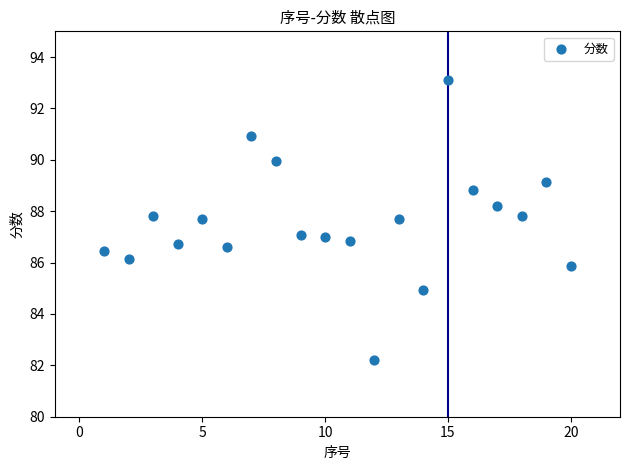

What is the range of Y values (max minus min)?

10.9